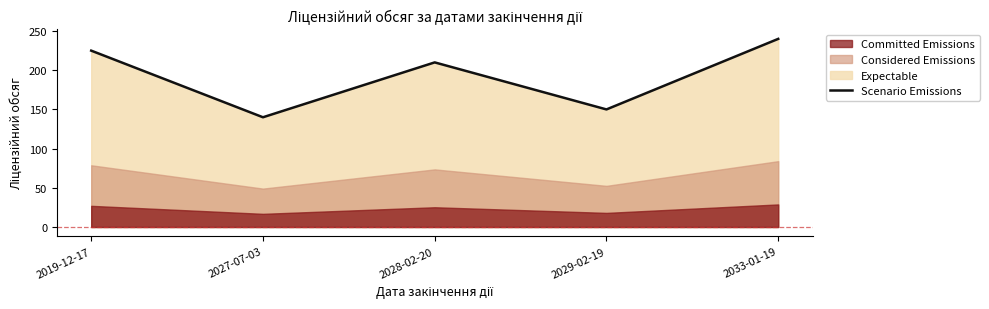

What is the difference between the maximum and minimum values?

100